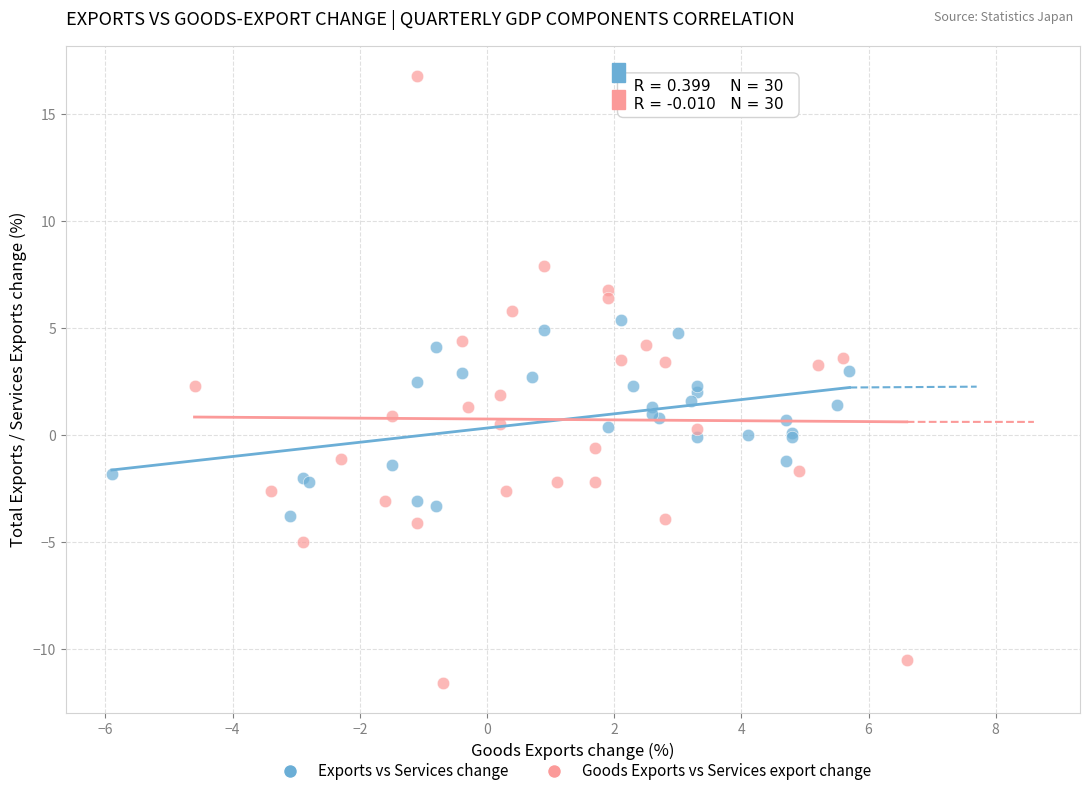

Which series has the largest Y range (max minus min)?

Goods Exports vs Services export change